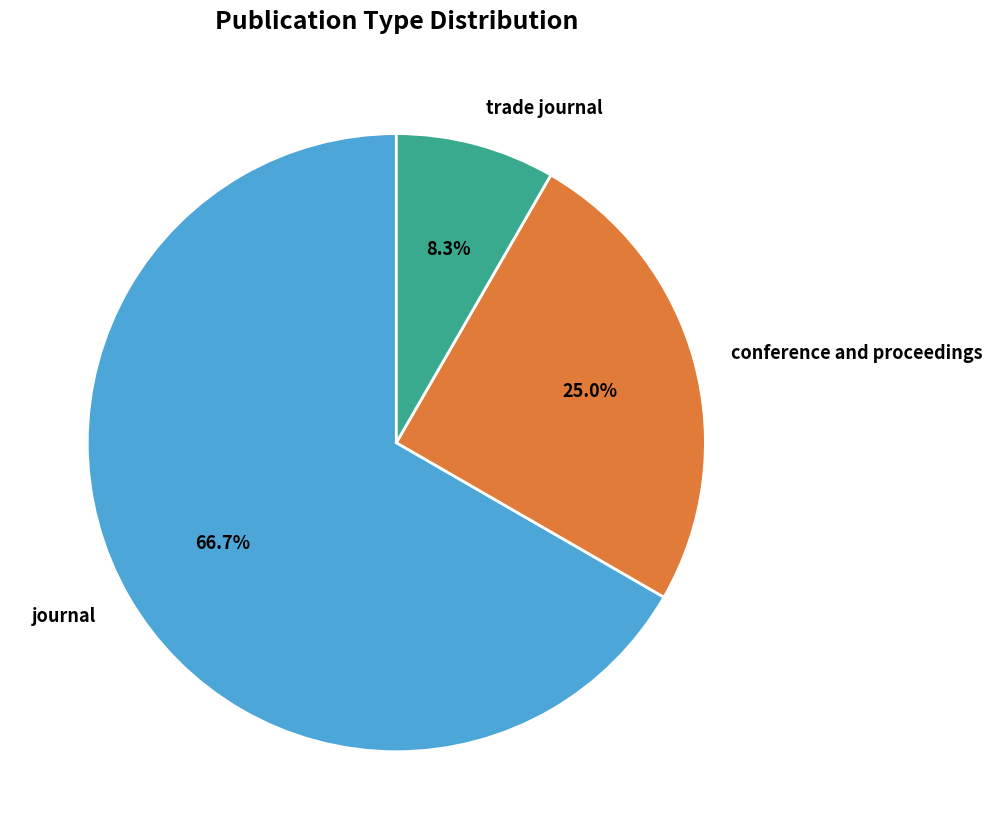

What is the ratio of the value at trade journal to the value at conference and proceedings?

0.3